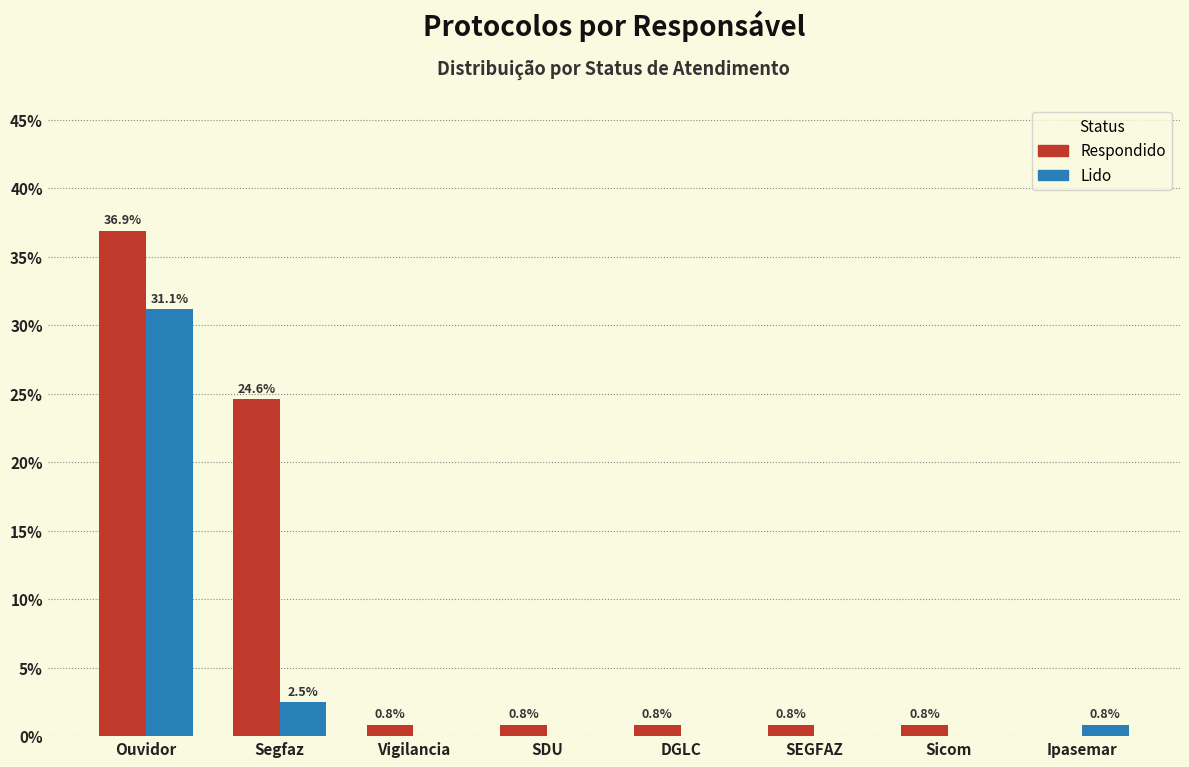

What is the sum of the Respondido values at Segfaz and Vigilancia?

25.4